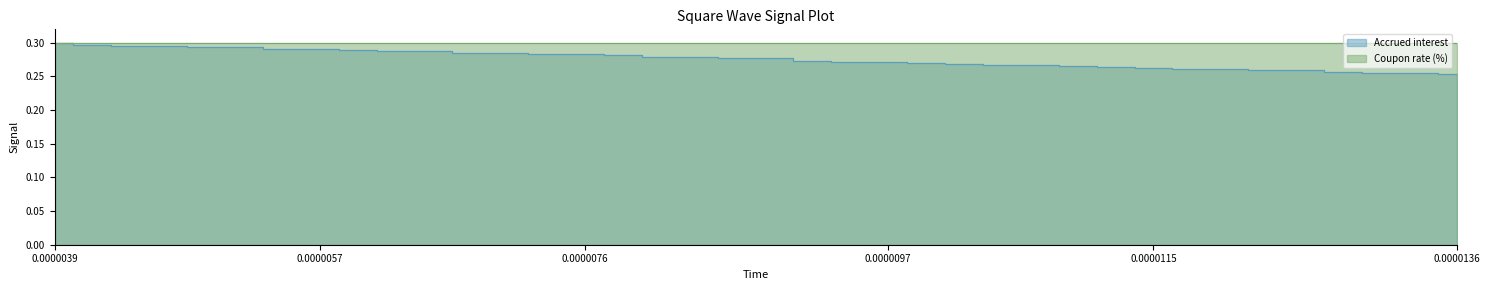

Reading left to right, transcribe all the data shown in this chart.

0.3	0.3	0.3	0.3	0.3	0.3	0.3	0.3	0.3	0.3	0.3	0.3	0.3	0.3	0.3	0.3	0.3	0.3	0.3	0.3	0.3	0.3	0.3	0.3	0.3	0.3	0.3	0.3	0.3	0.3	0.3	0.3	0.3	0.3	0.3	0.3	0.3	0.3